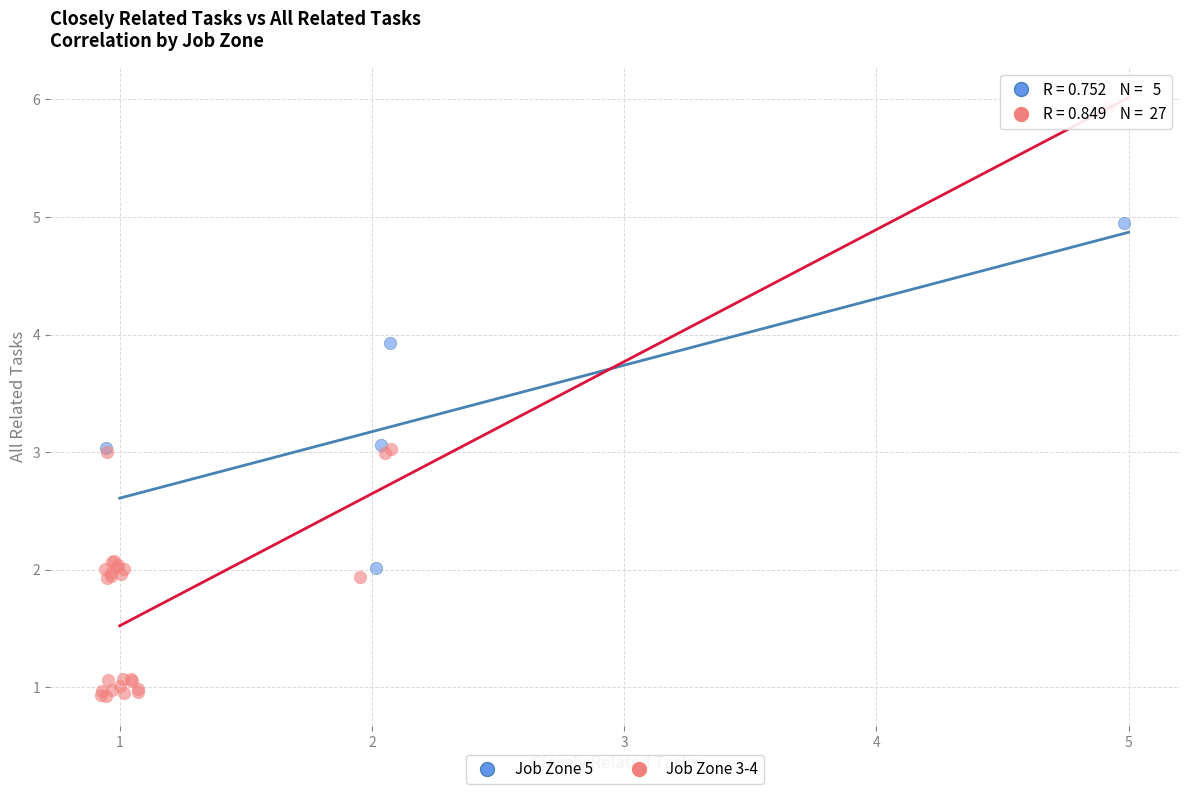

Which series contains the highest Y value?

Job Zone 3-4